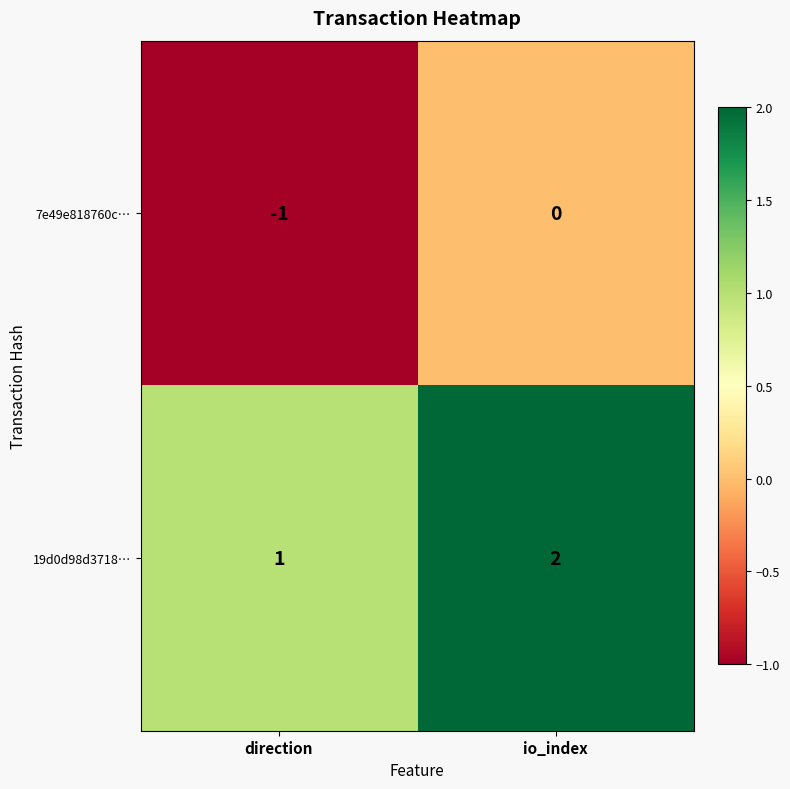

Where is 7e49e818760c… nearest to the value 0?

io_index